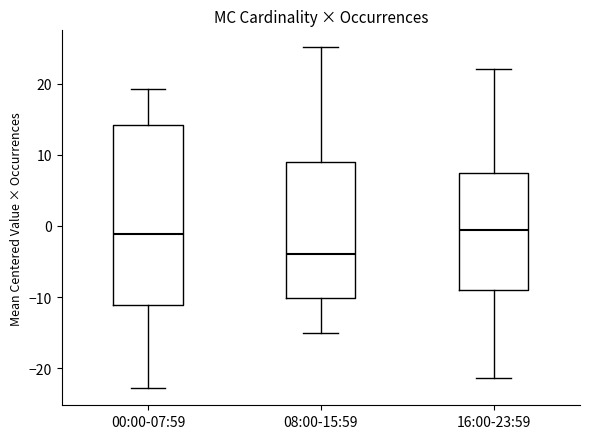

Which box's median line is the lowest?

08:00-15:59